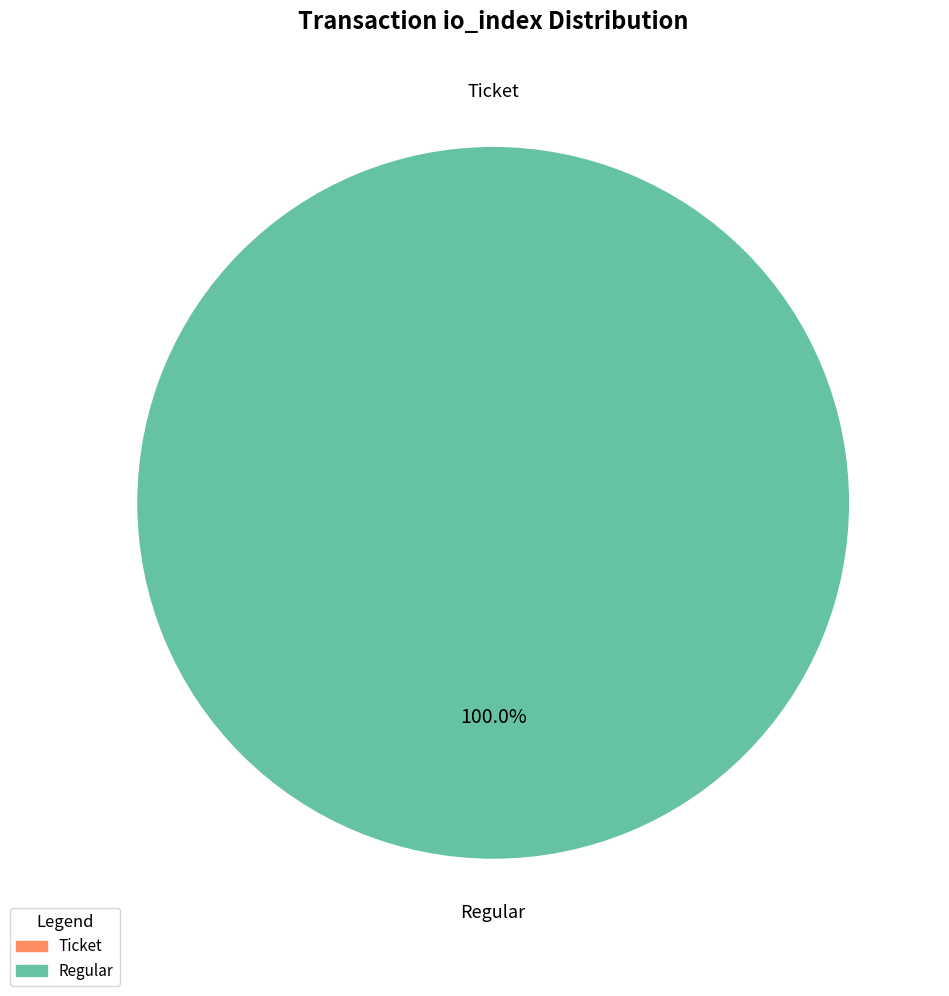

To the nearest percent, what is the combined percentage of Regular (io_index=16) and Ticket (io_index=0)?

100%